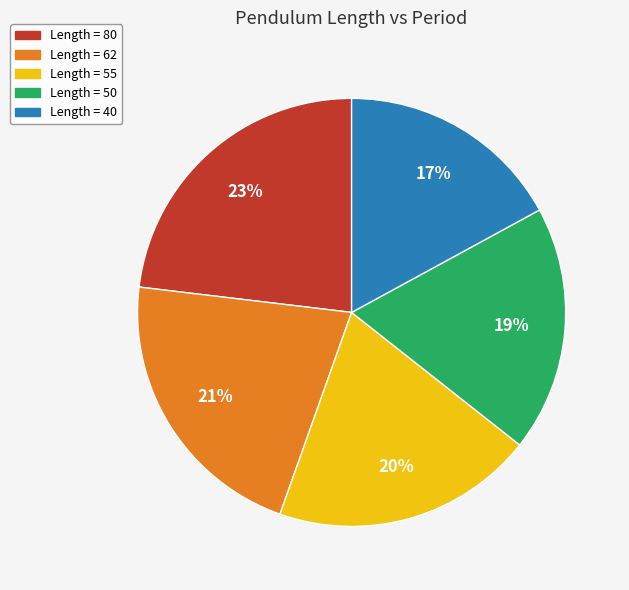

Is it true that Length = 55 is 9% of the pie?

False